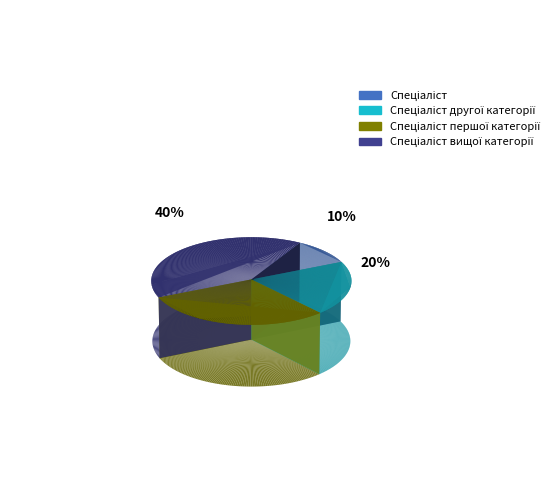

Combined, do Спеціаліст першої категорії and Спеціаліст account for over 50%?

No